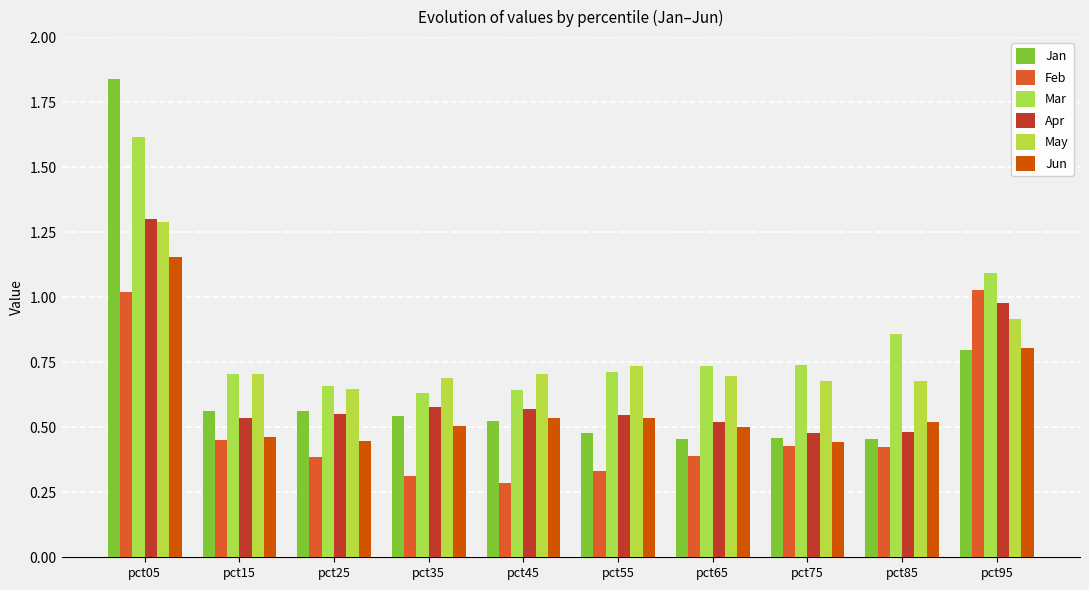

Are the bars horizontal?

No